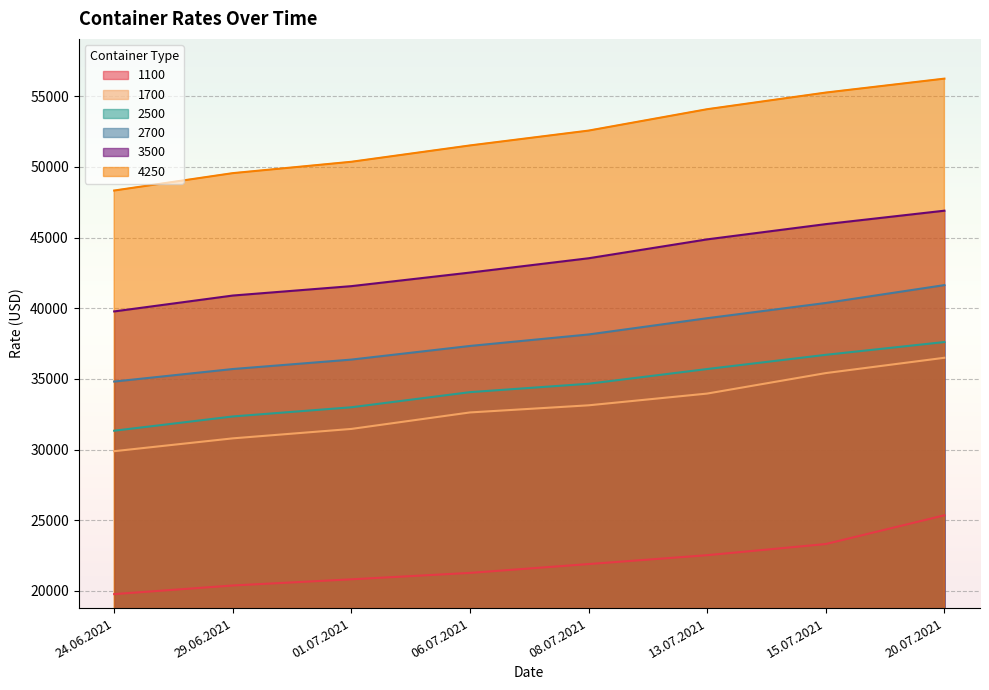

What is the smallest value displayed?

19779